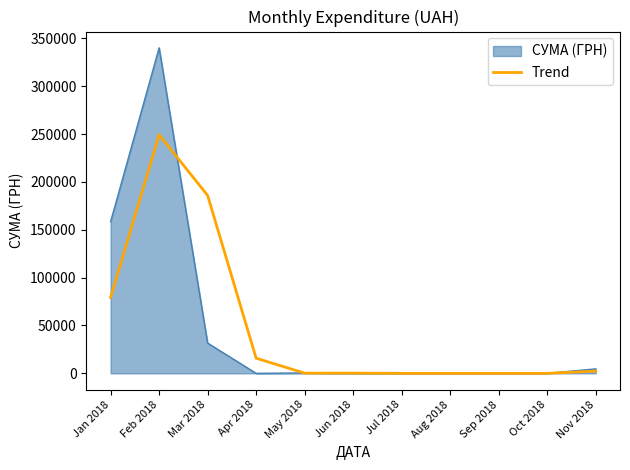

Which series changed the most between Mar 2018 and Oct 2018?

Trend